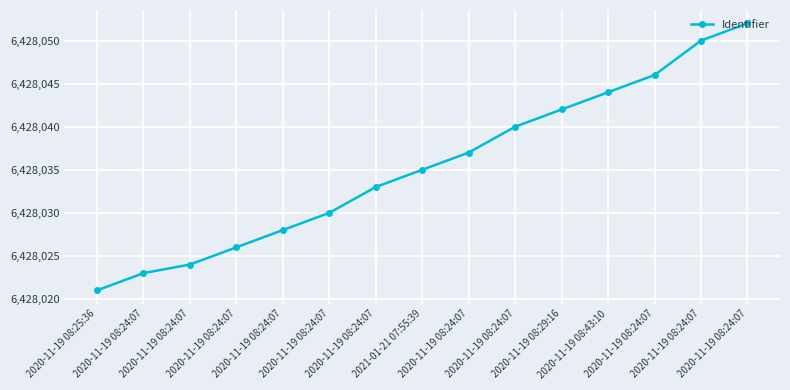

Which has a higher value, 2020-11-19 08:24:07 or 2020-11-19 08:25:36?

2020-11-19 08:24:07